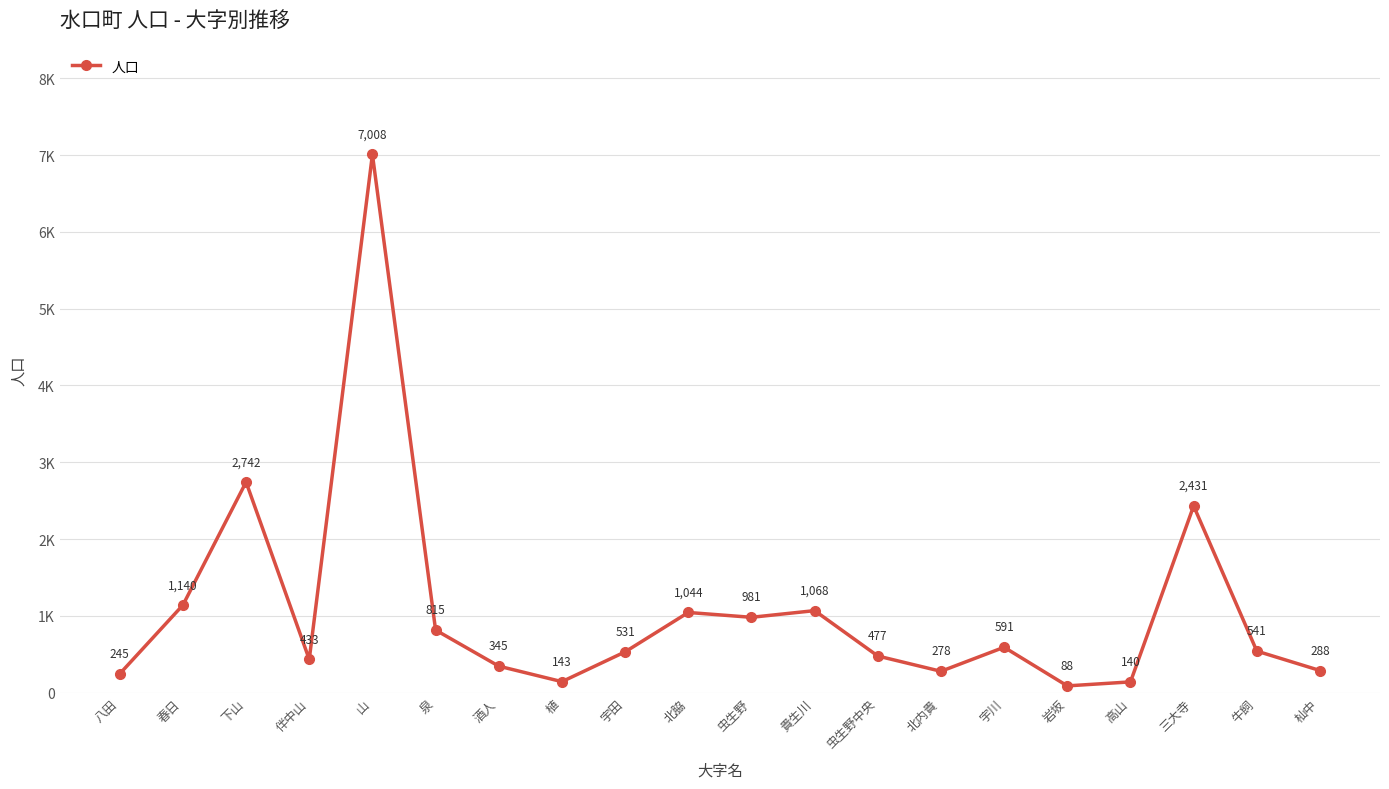

Where is the first local maximum?

下山